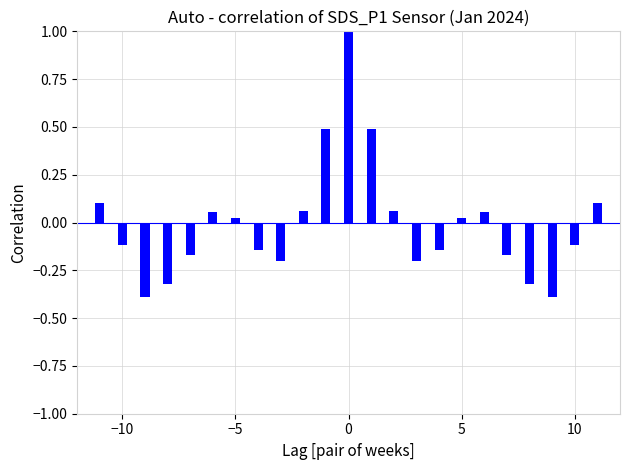

What is the difference between the maximum and second lowest values?

1.4